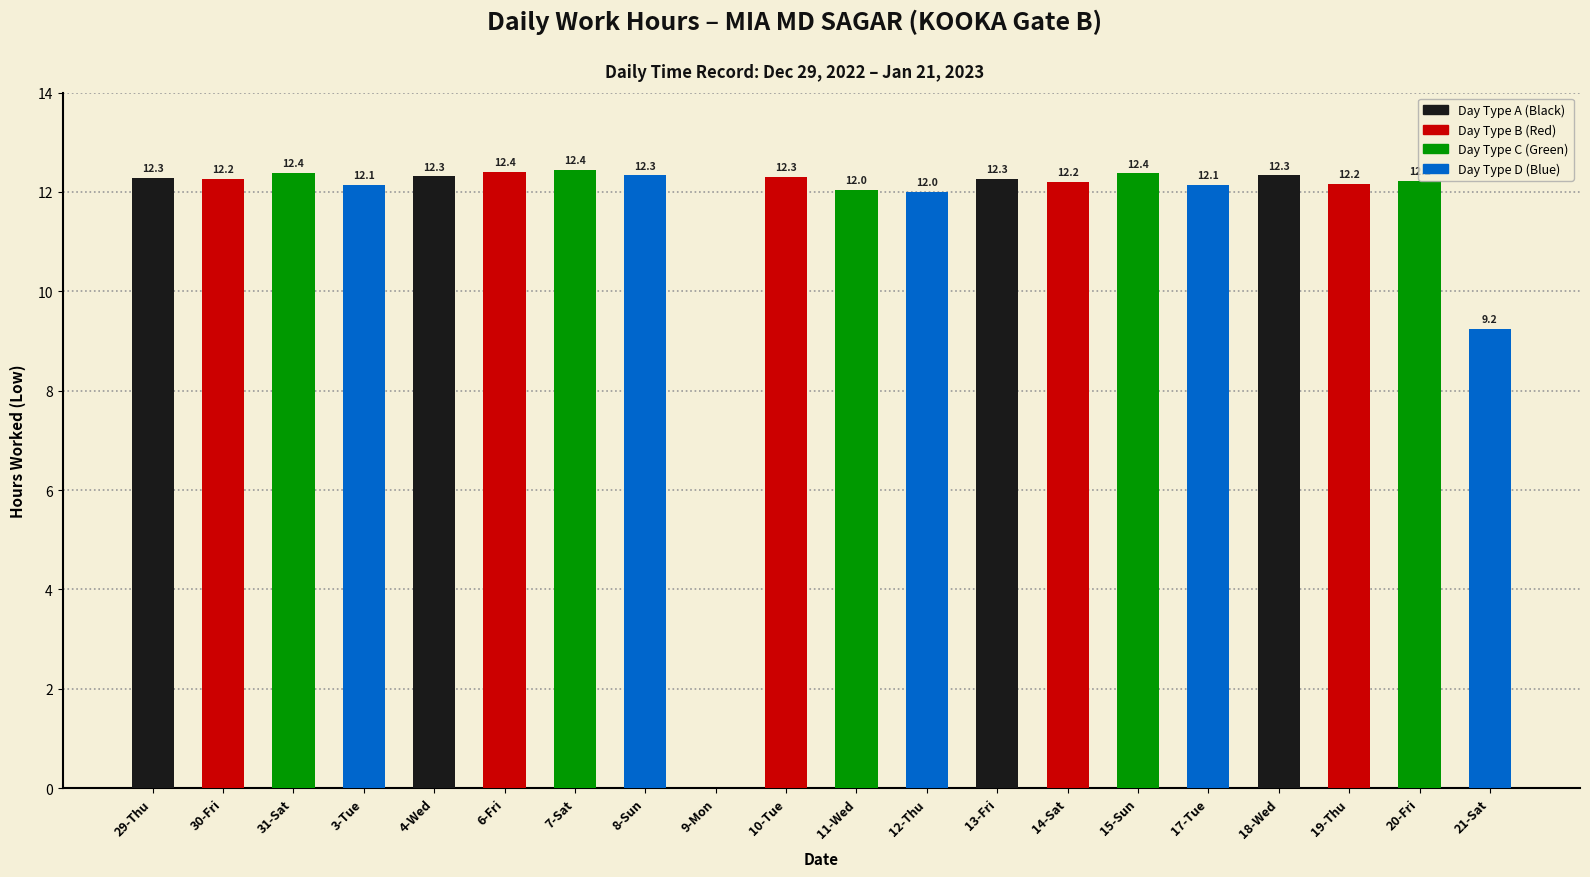

At which label is the value closest to 6?

21-Sat